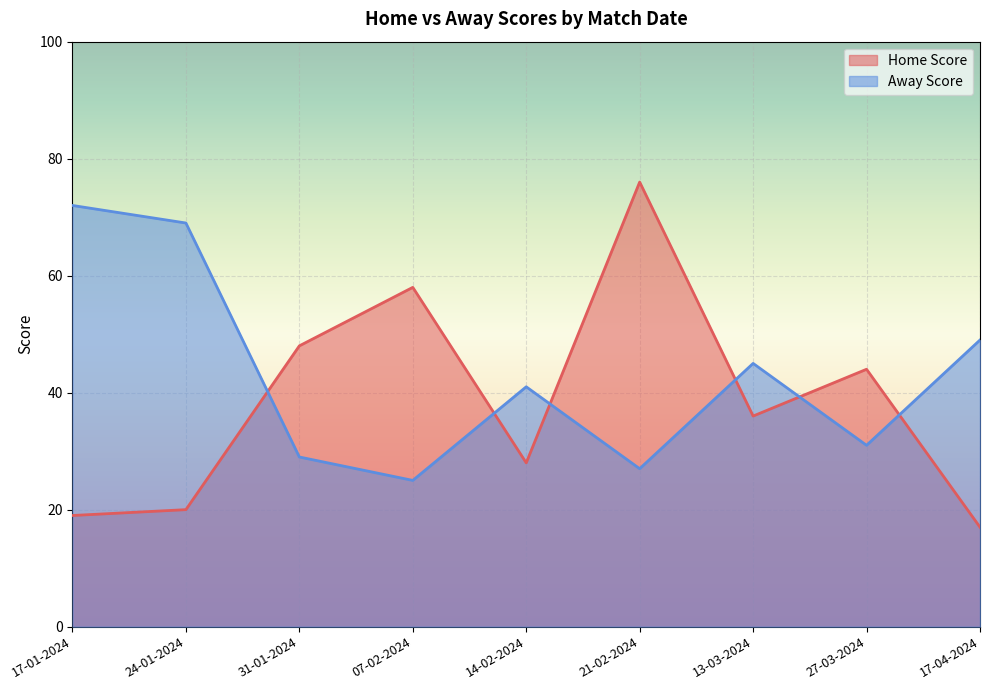

Reading right to left, extract all data points from this chart.

Home Score: 17	44	36	76	28	58	48	20	19
Away Score: 49	31	45	27	41	25	29	69	72